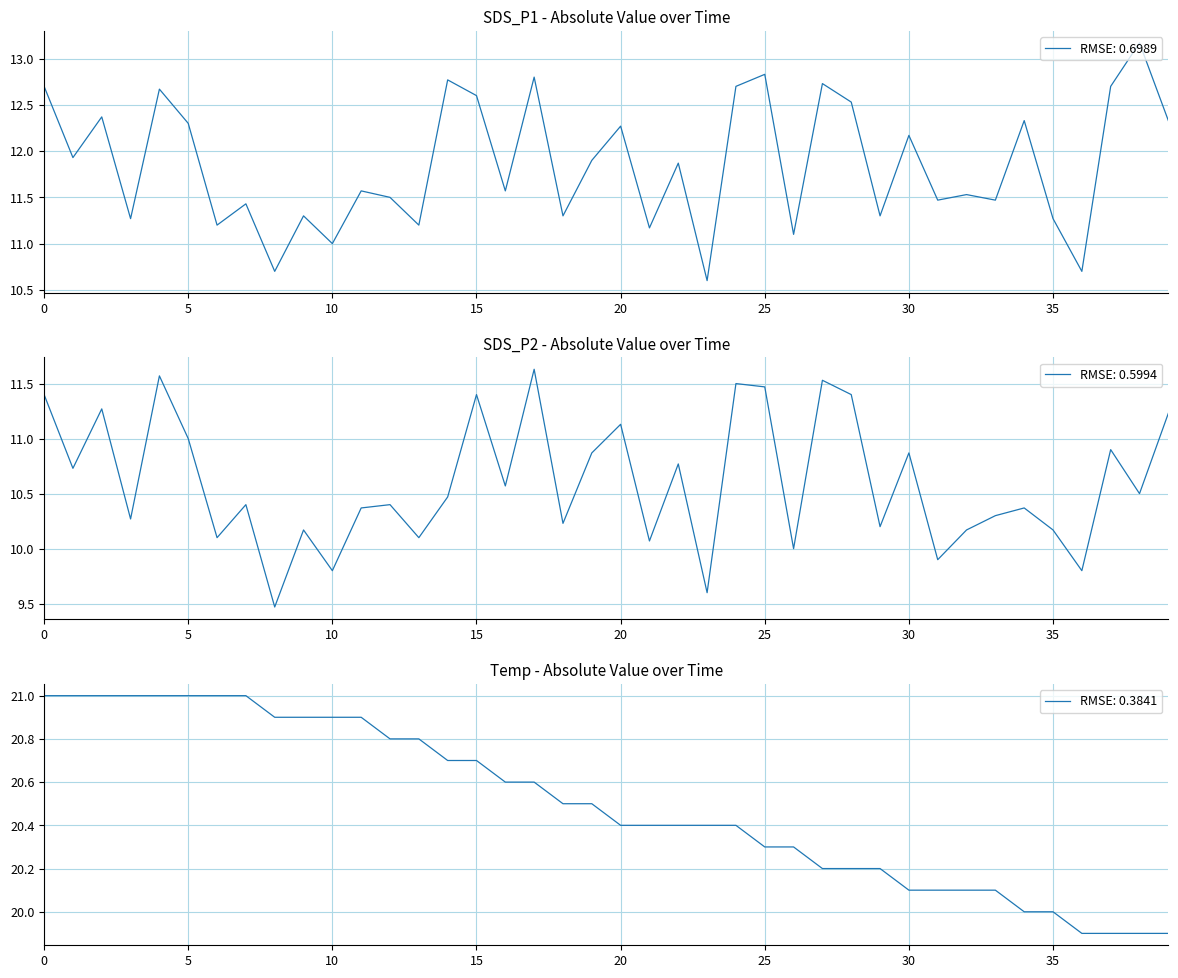

The value of RMSE: 0.6989 at 15 is 12.6. True or false?

True